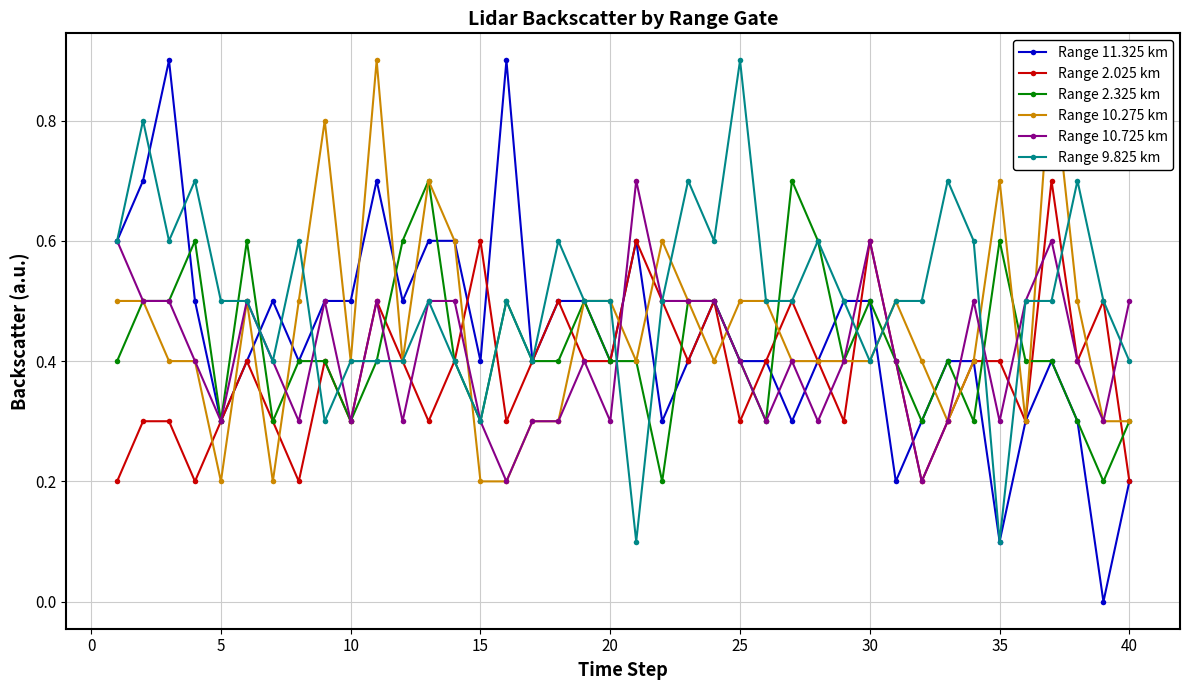

At which category does Range 11.325 km reach its first local valley?

5